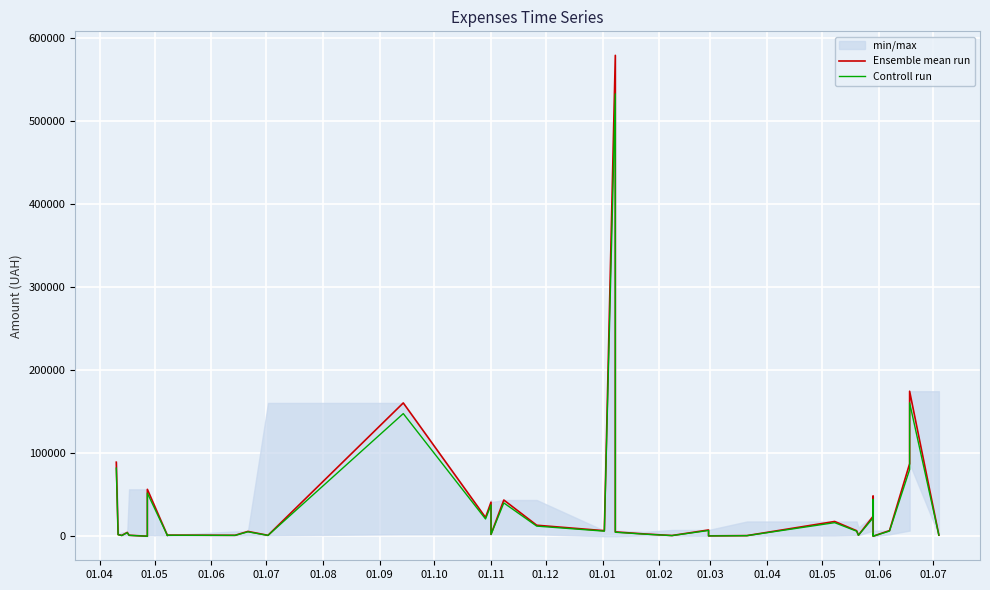

What is the value of the Controll run point at the 39th from the left?

1435.2